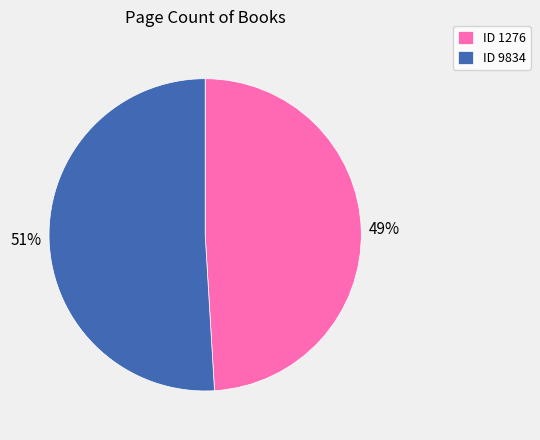

Which has a higher value, ID 1276 or ID 9834?

ID 9834